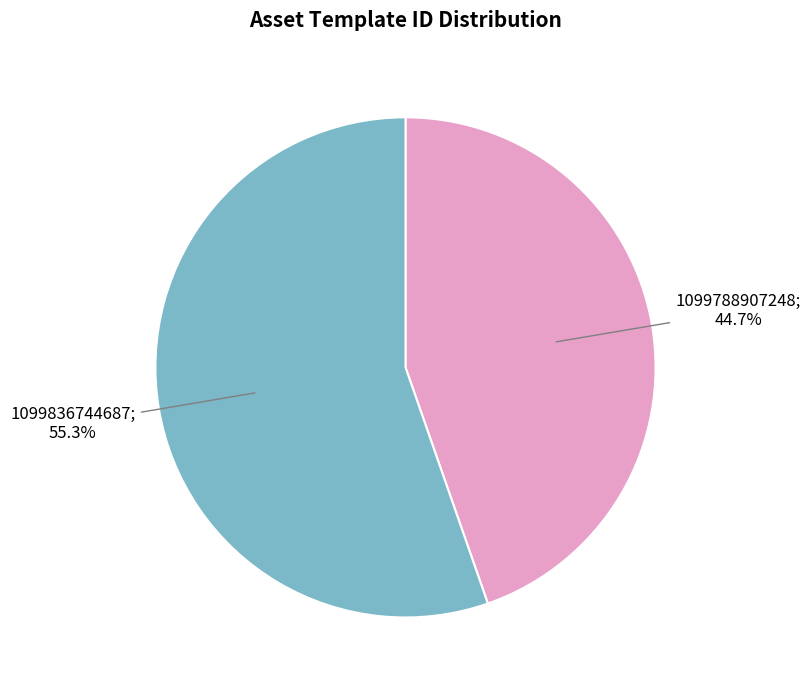

Does any single category account for the majority?

Yes